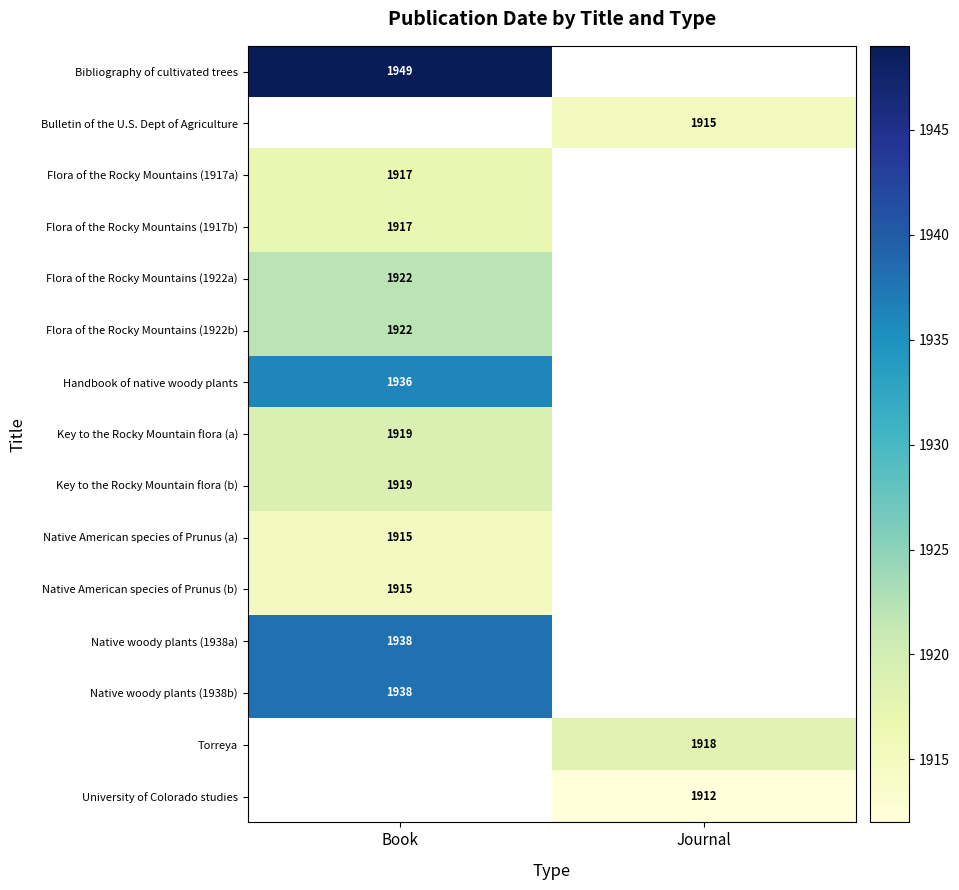

Is it true that Native woody plants (1938a) equals 2758 at Book?

False